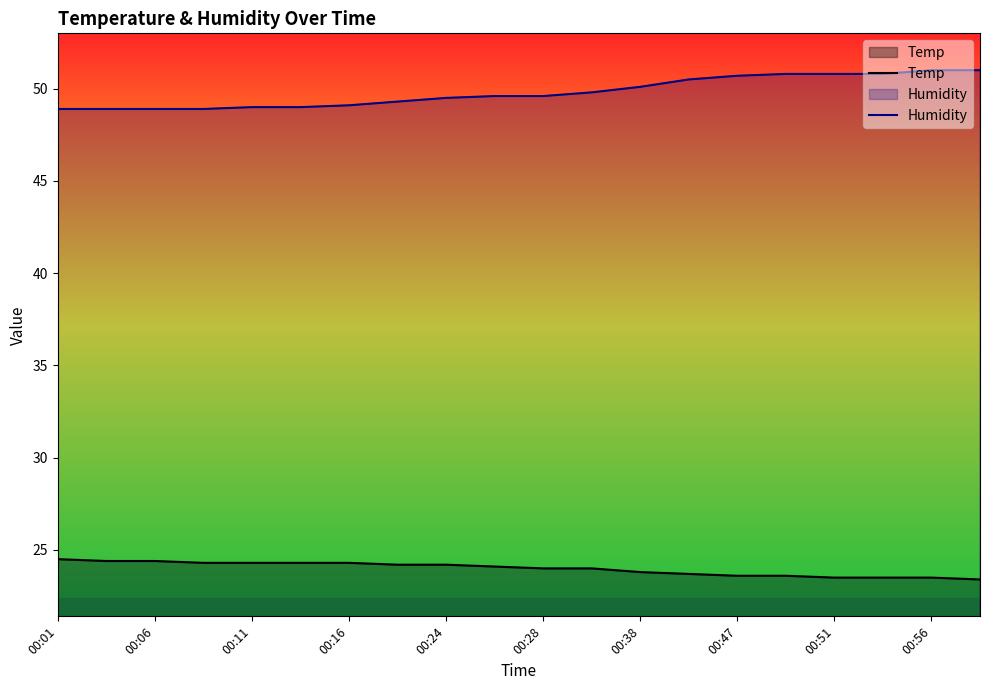

What is the highest value of the Temp series?

24.5